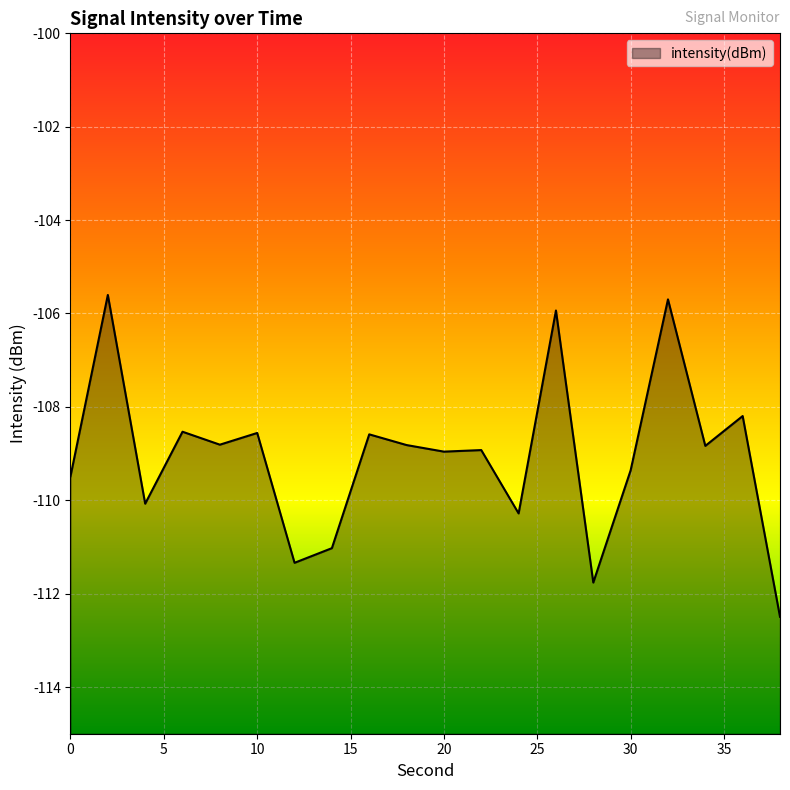

What is the average value?

-109.1